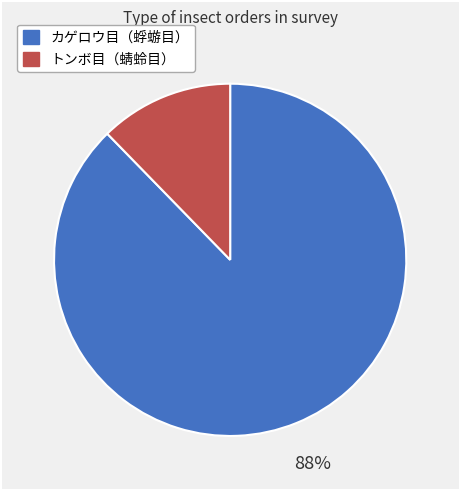

What is the largest slice in the pie chart?

カゲロウ目（蜉蝣目）